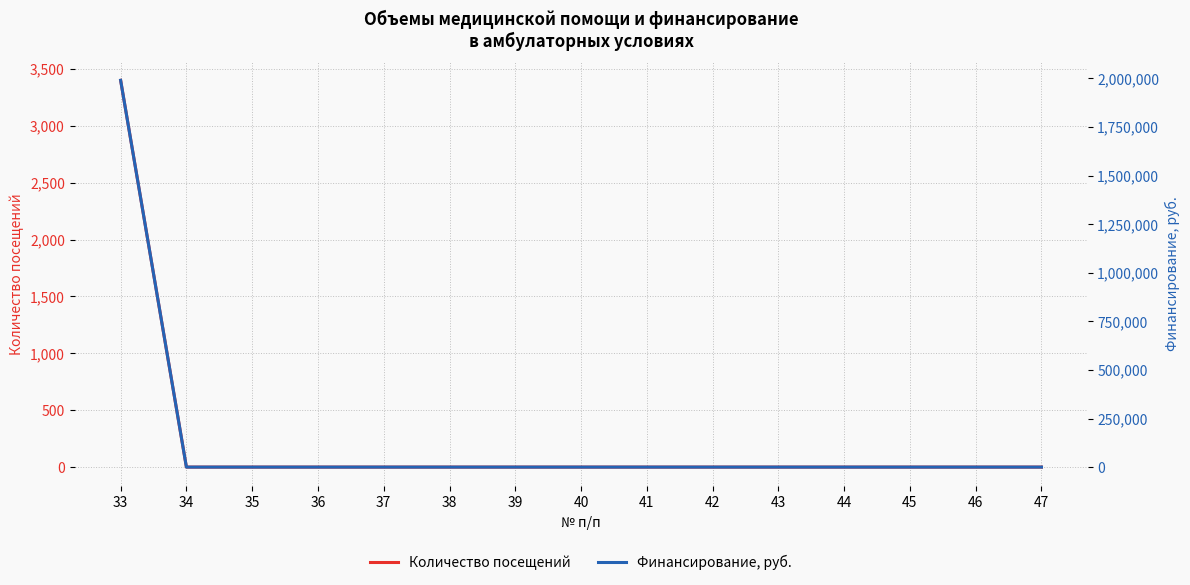

True or false: Количество посещений has a value of 0 at 41.

True